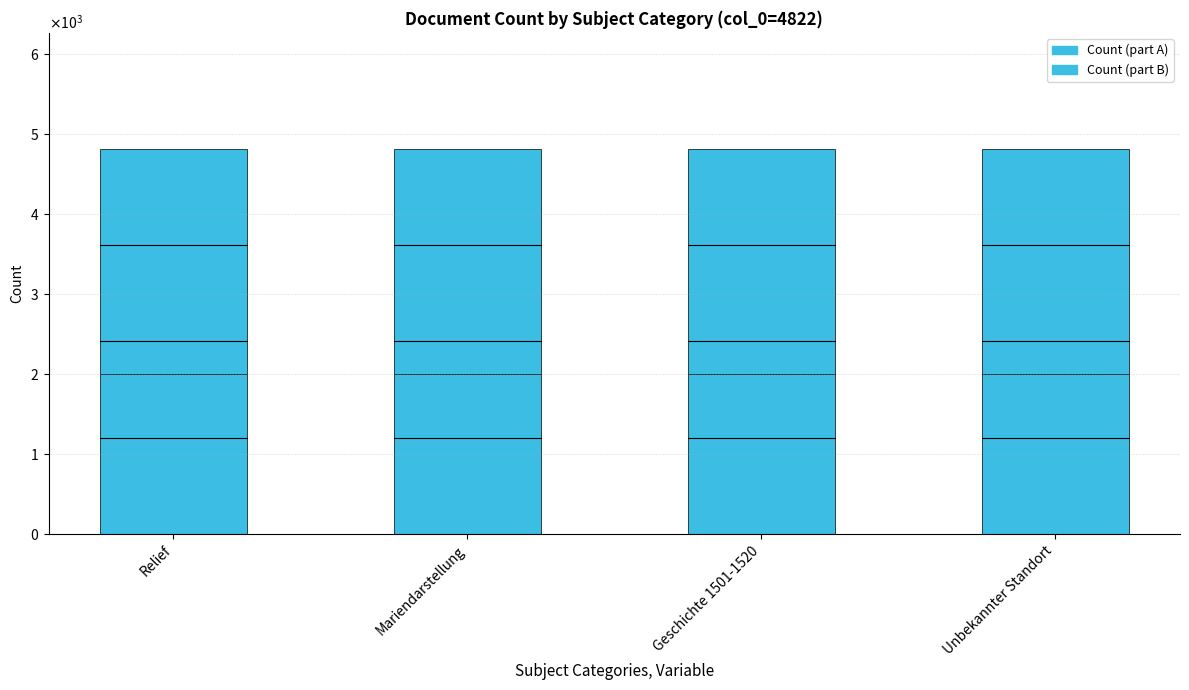

Are the bars grouped side by side (vs. stacked)?

No